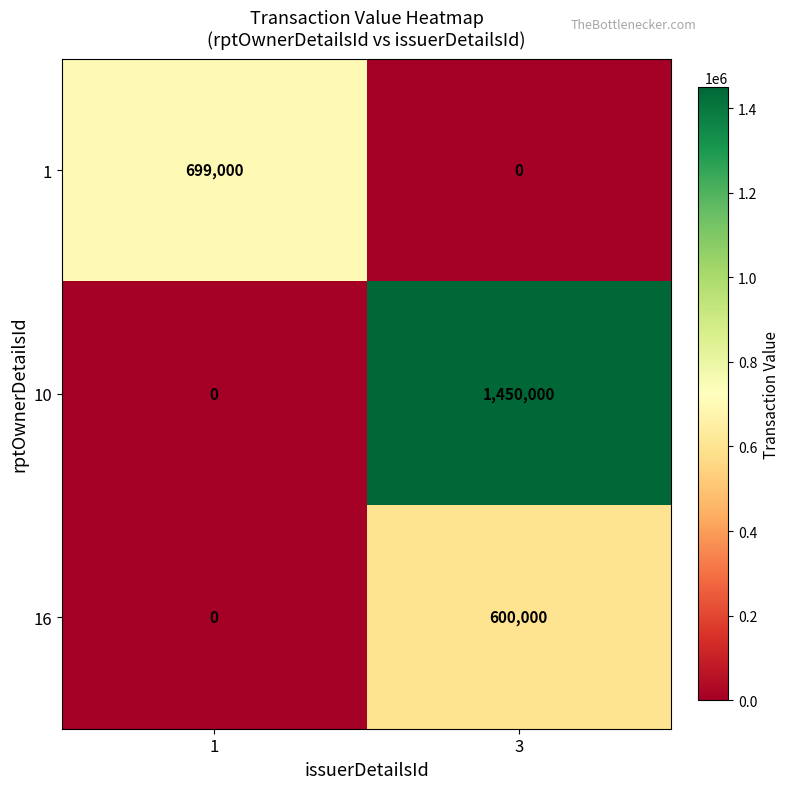

Which series changed the most between 1 and 3?

10